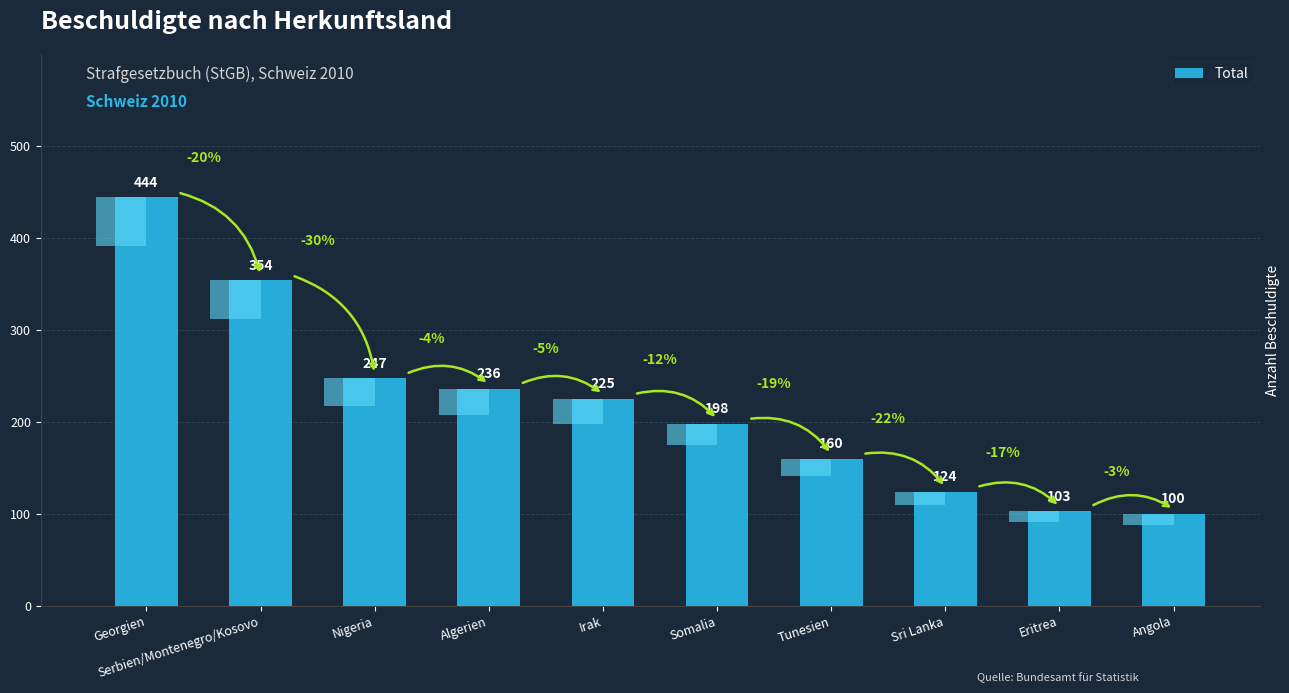

Which has a higher value, Nigeria or Irak?

Nigeria